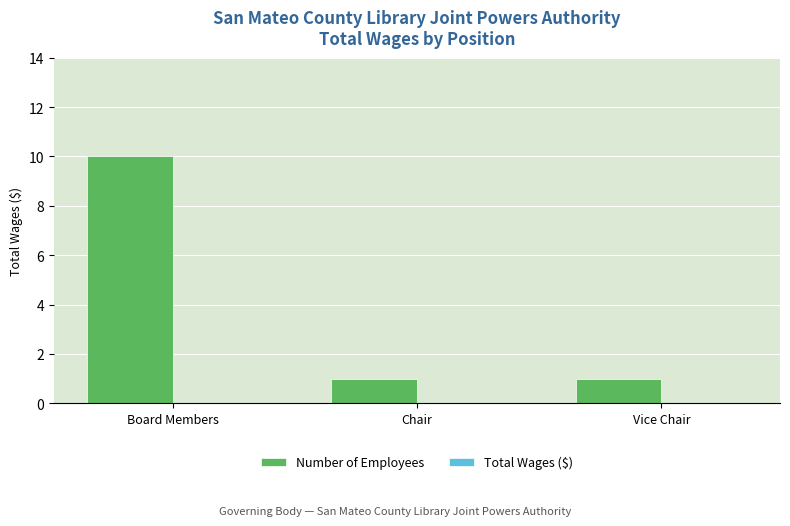

Which category has the highest value across all series?

Board Members